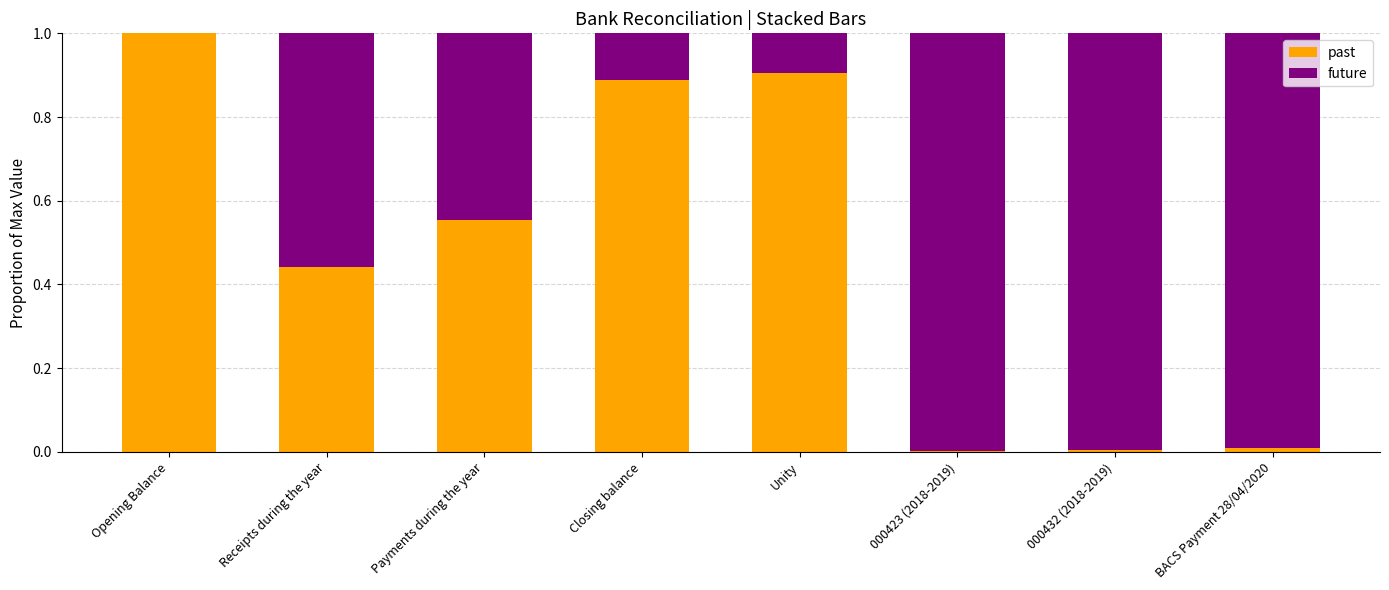

Count the number of data series in this chart.

2